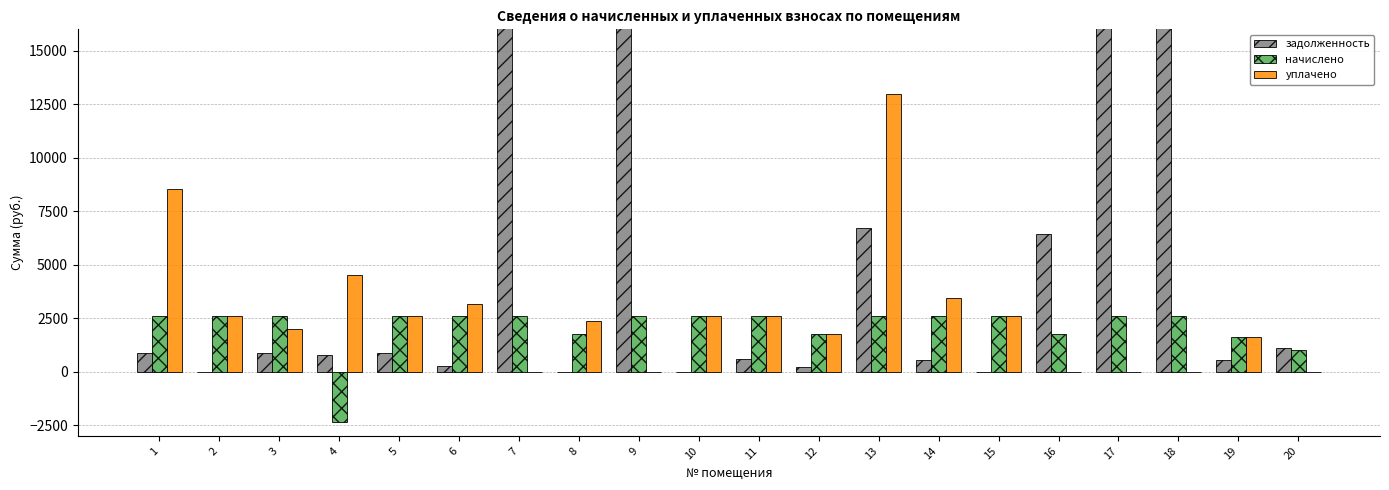

What are all the series names shown in the legend?

задолженность, начислено, уплачено